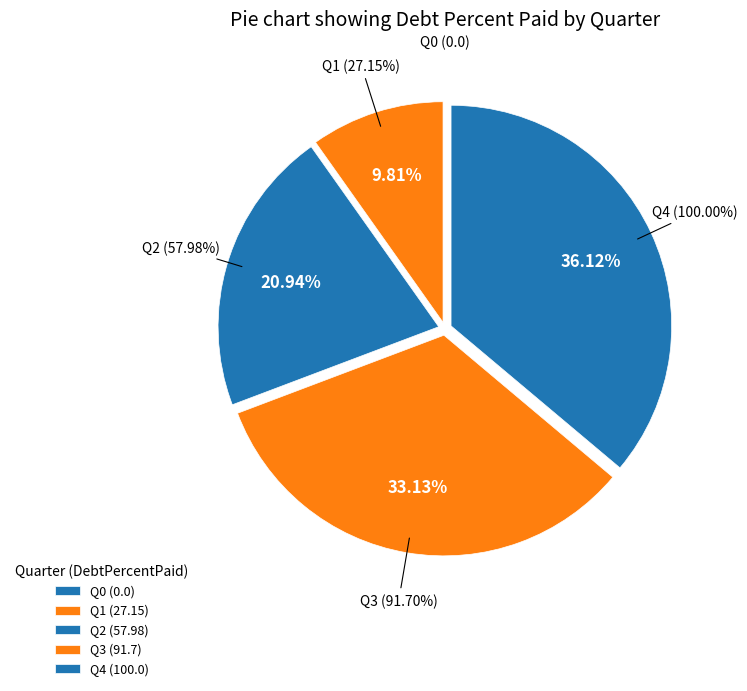

To the nearest percent, what portion does Q4 represent?

36%